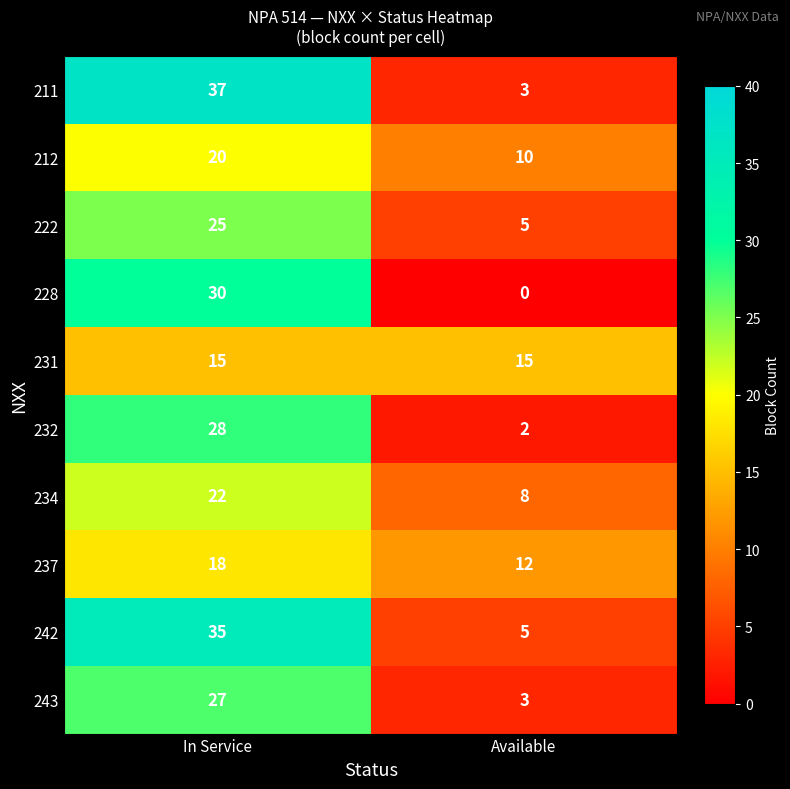

At how many categories does at least one series exceed 0?

2